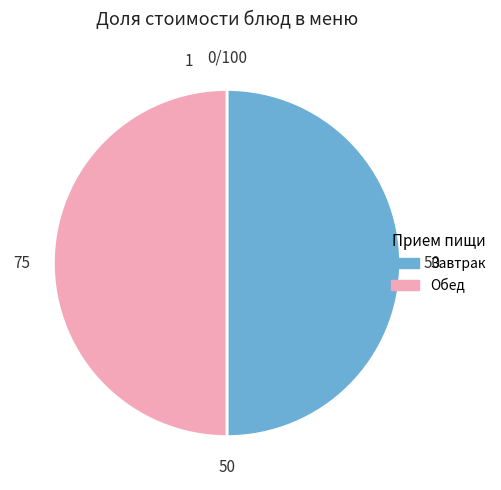

How many slices are in this pie chart?

2